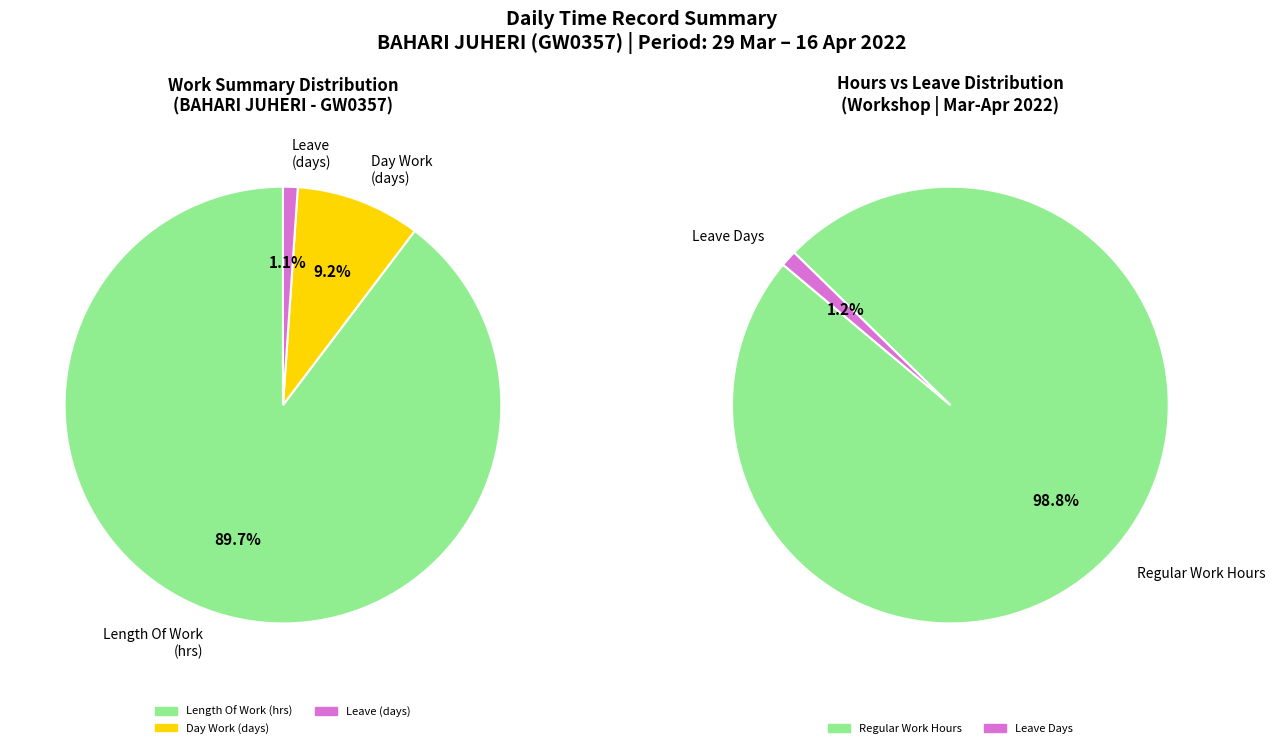

Which slice represents more than half of the pie?

Length Of Work